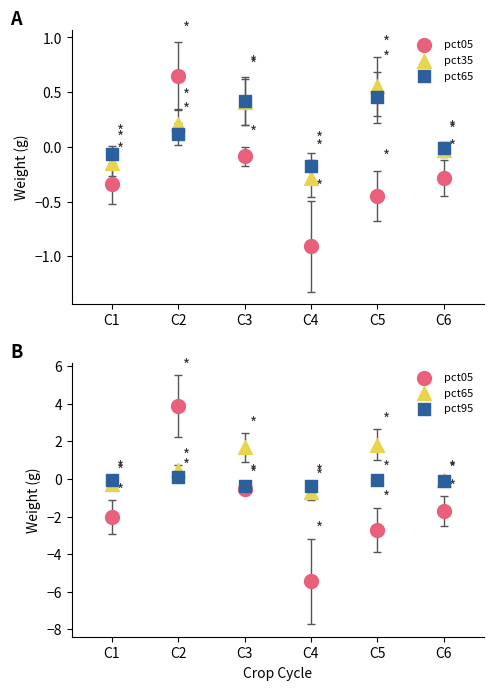

At how many categories does at least one series exceed 2?

1